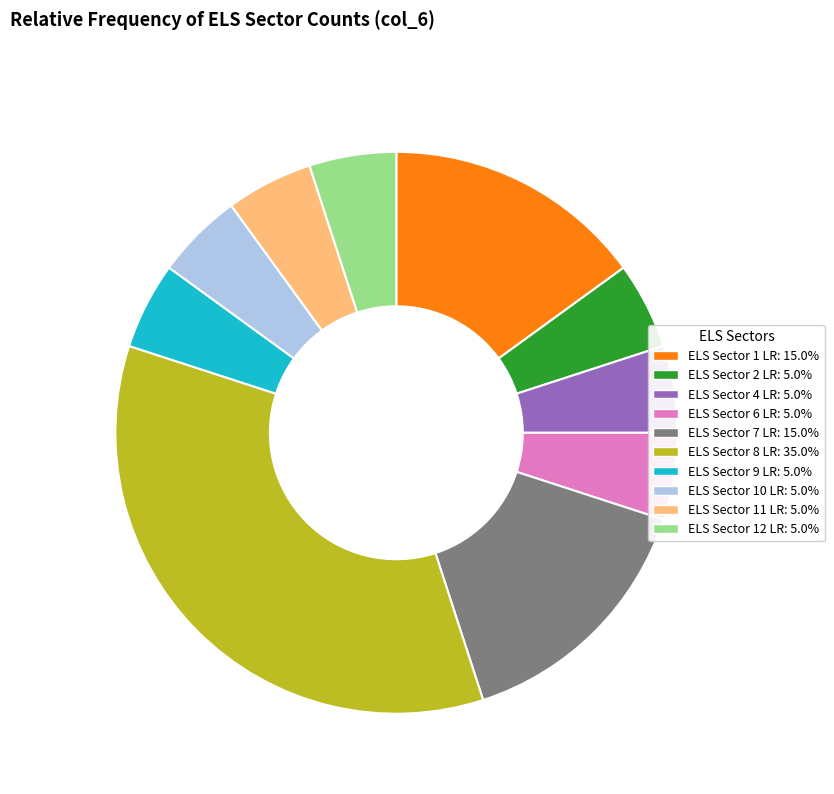

Does any single category account for the majority?

No